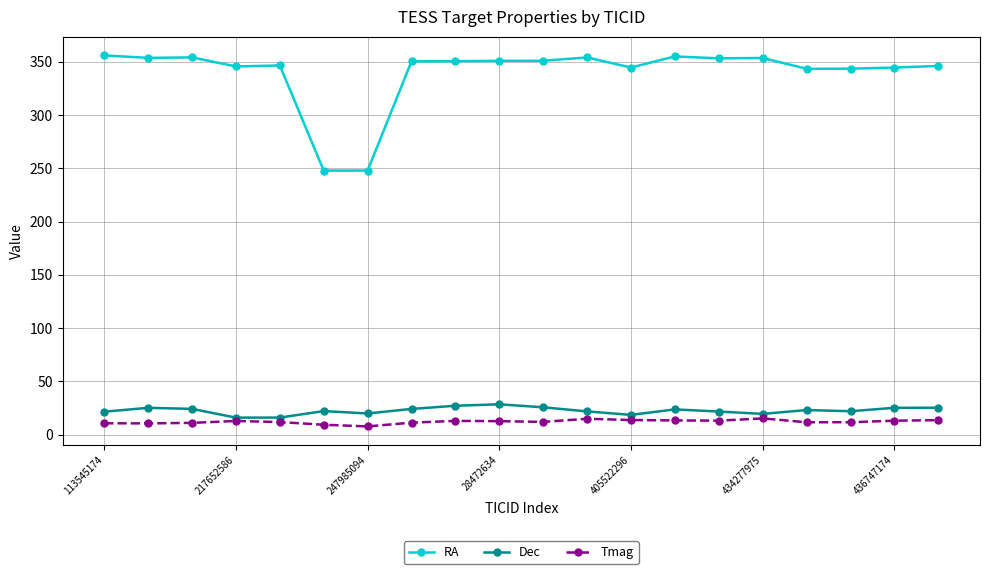

What is the greatest value displayed?

356.1